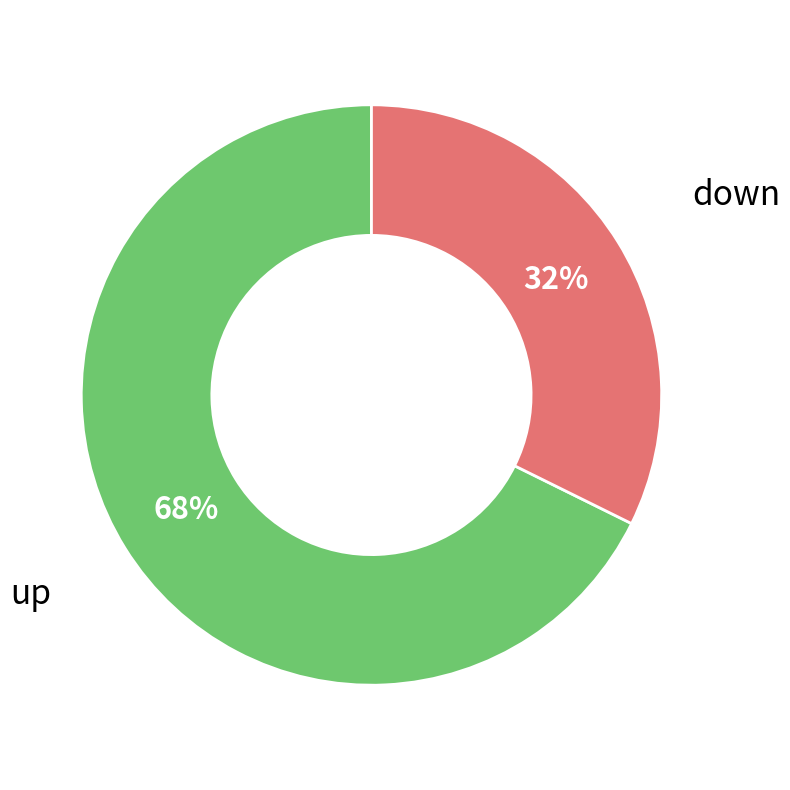

What is the majority slice?

up